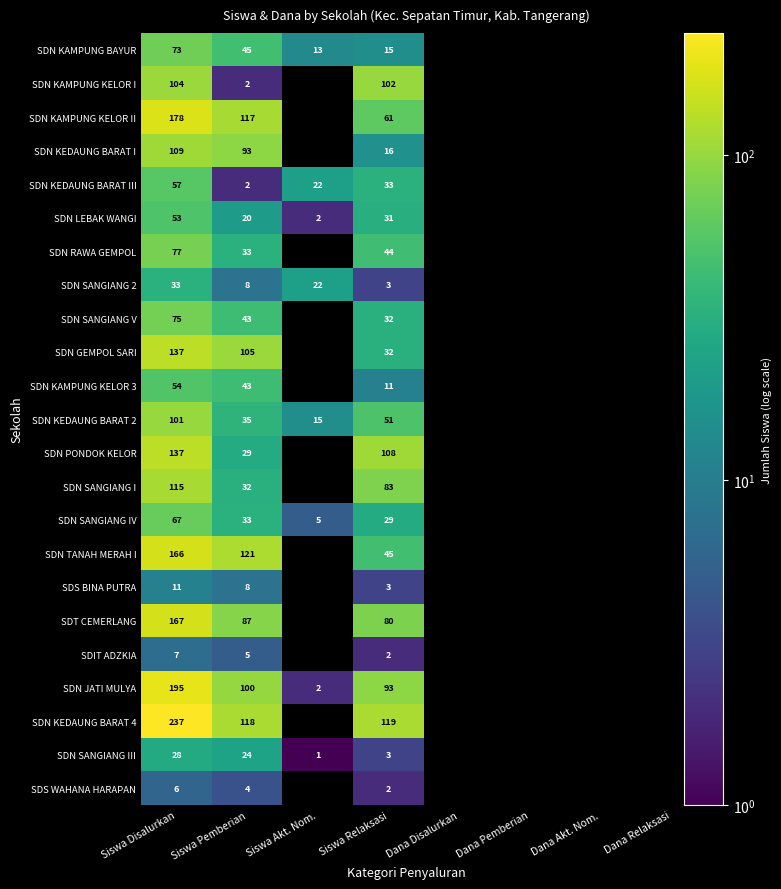

List the labels in order of SDN SANGIANG III value, largest first.

Siswa Disalurkan, Siswa Pemberian, Siswa Relaksasi, Siswa Akt. Nom.